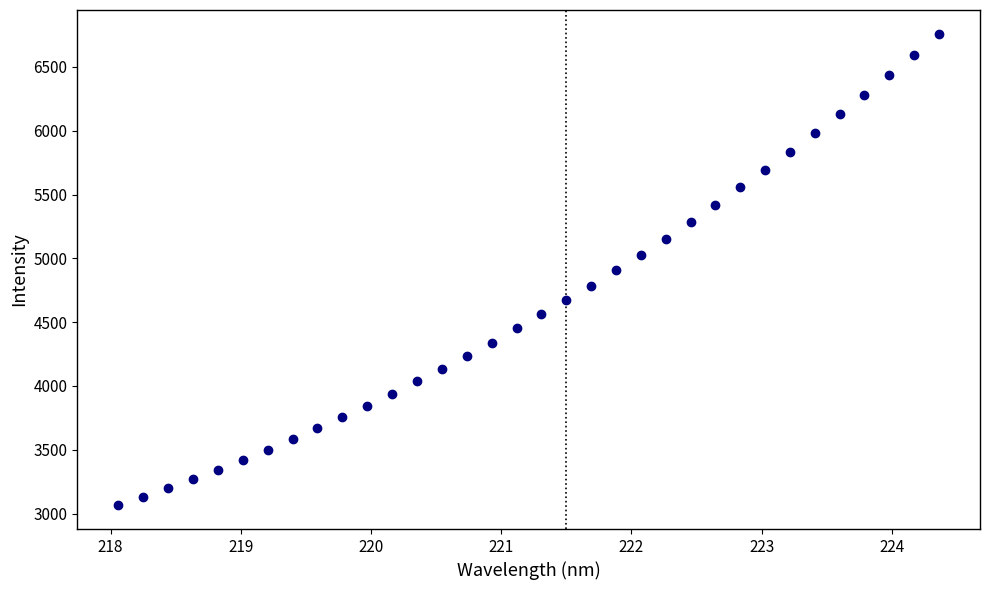

What is the range of X values (max minus min)?

6.3